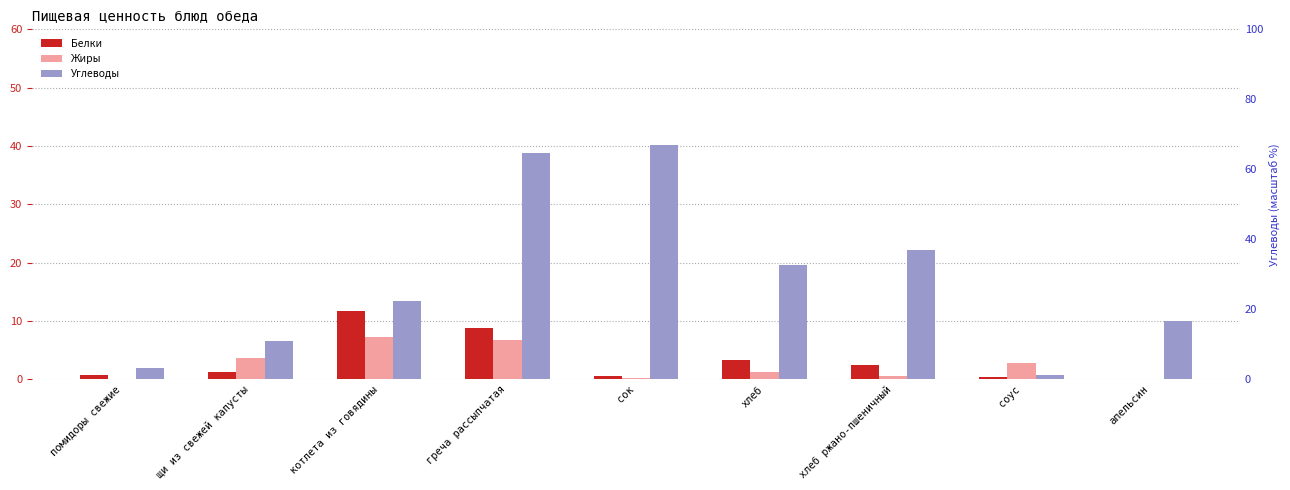

What is the value of the Жиры bar at the 5th from the left?

0.2